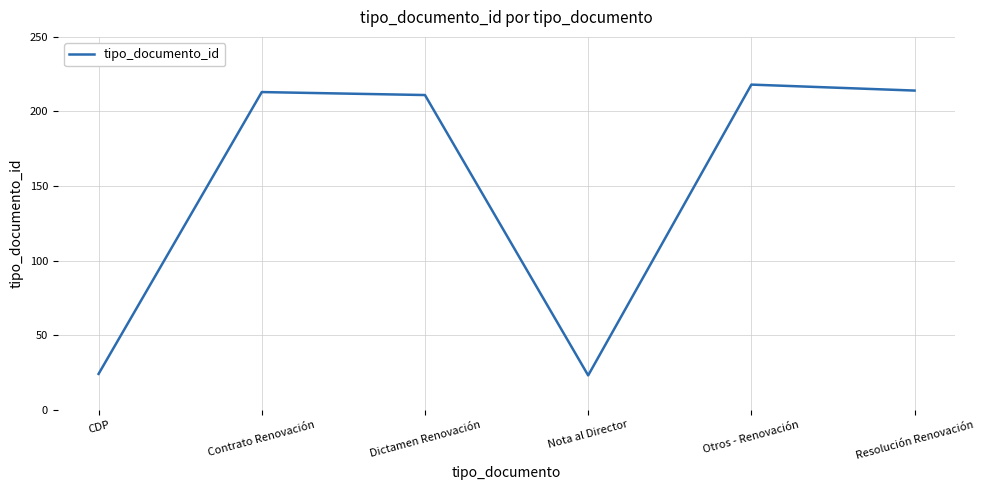

What value does the data have at Resolución Renovación?

214